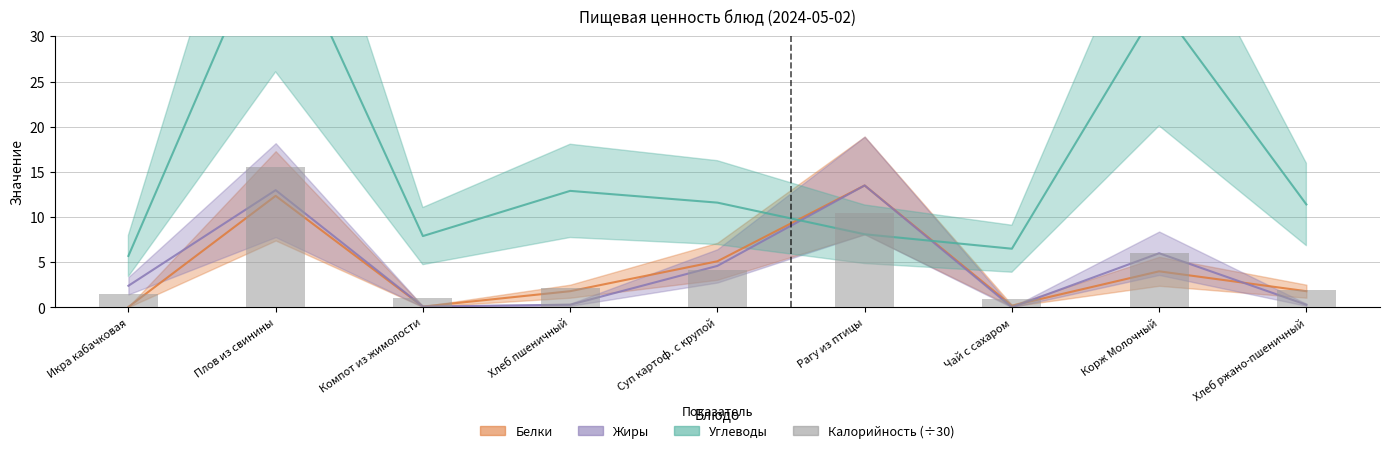

Reading left to right, what are all the values shown in this chart?

Икра кабачковая=1.5	Плов из свинины=15.5	Компот из жимолости=1.1	Хлеб пшеничный=2.1	Суп картоф. с крупой=4.2	Рагу из птицы=10.4	Чай с сахаром=0.9	Корж Молочный=6.0	Хлеб ржано-пшеничный=1.9